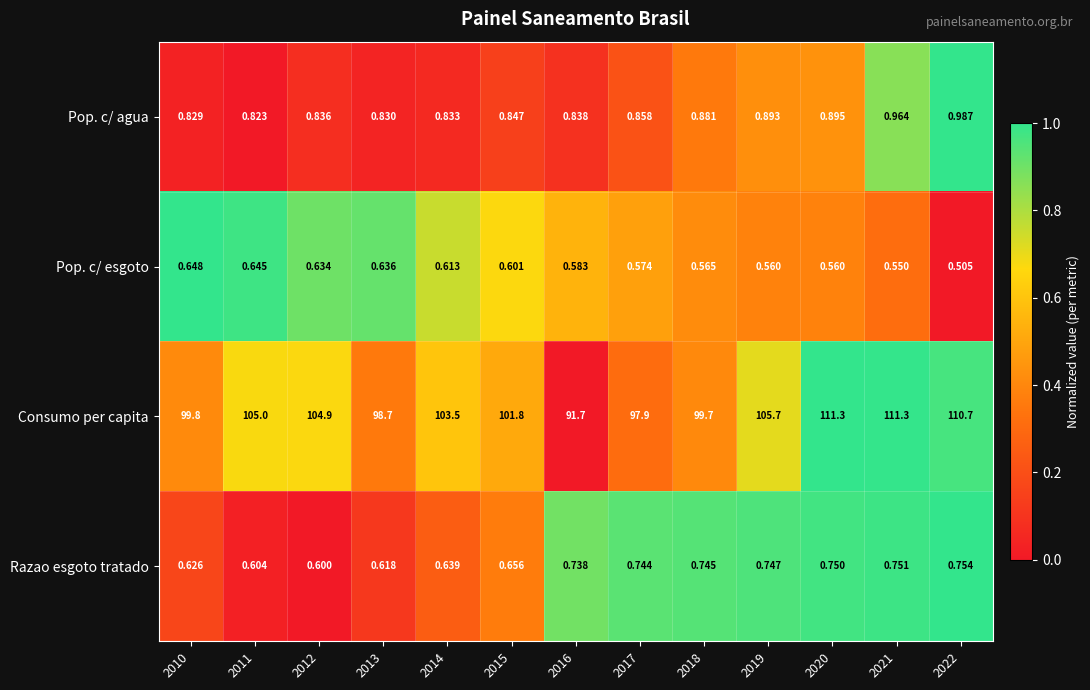

Which series changed the most between 2014 and 2020?

Consumo per capita